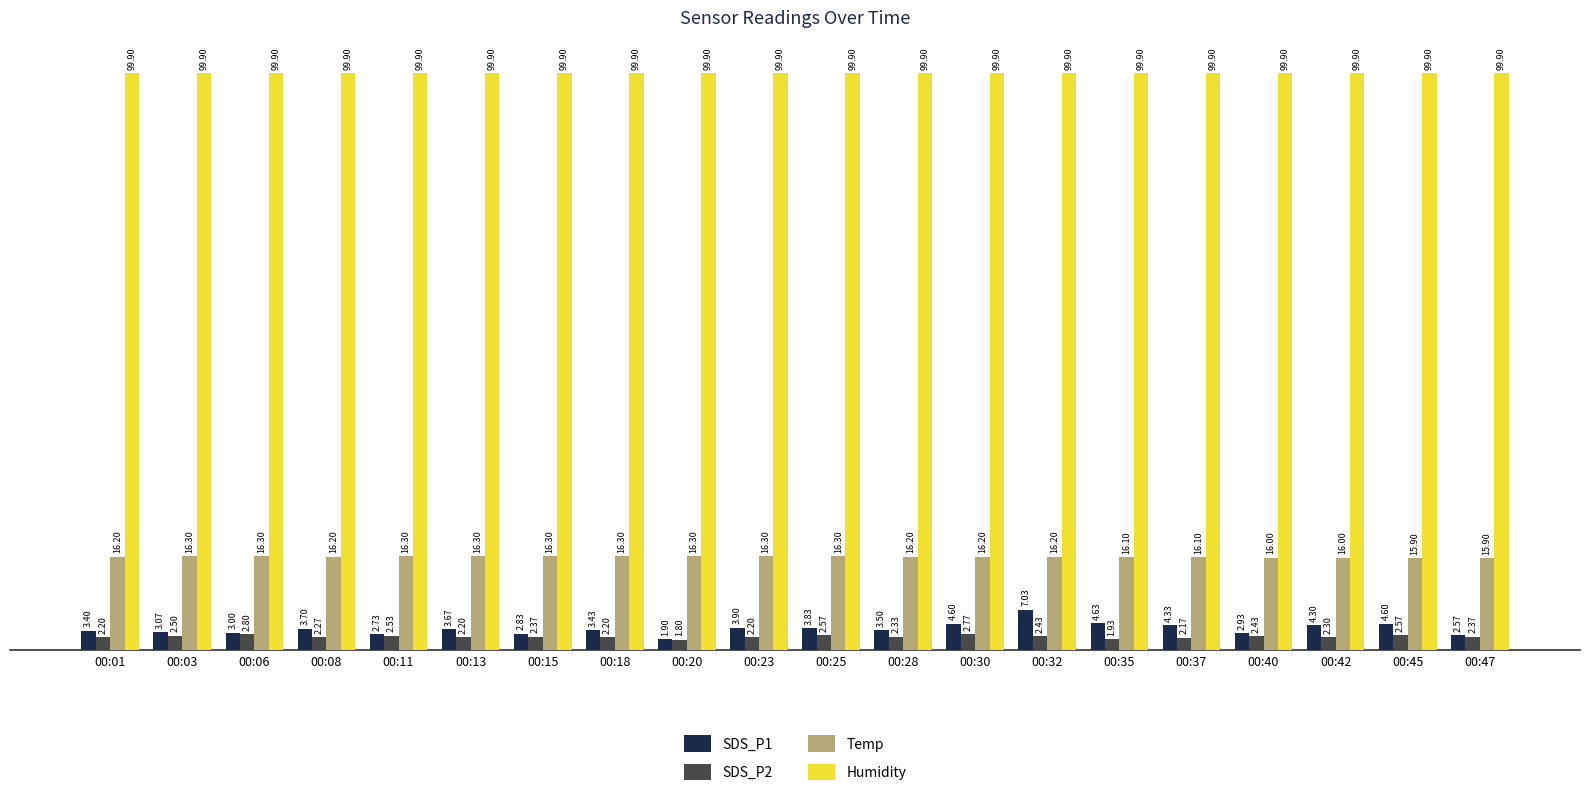

Between 00:15 and 00:30, which series saw the biggest shift?

SDS_P1